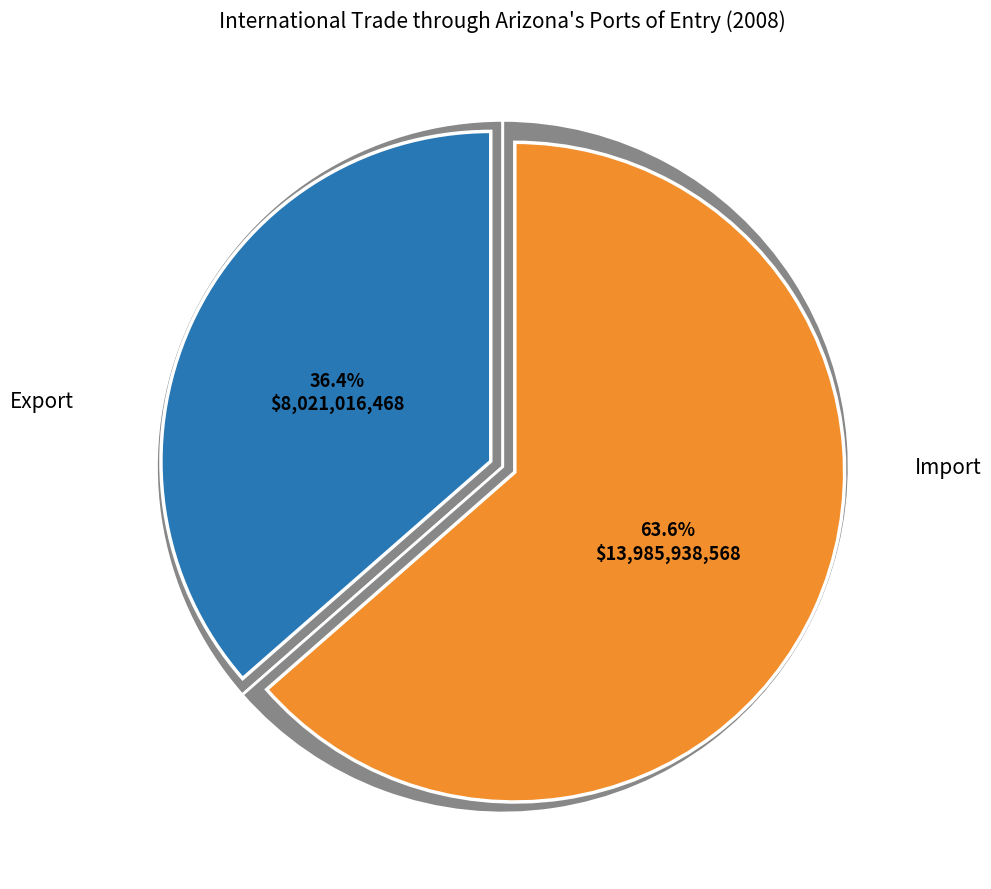

Is there any slice that represents more than half of the pie?

Yes